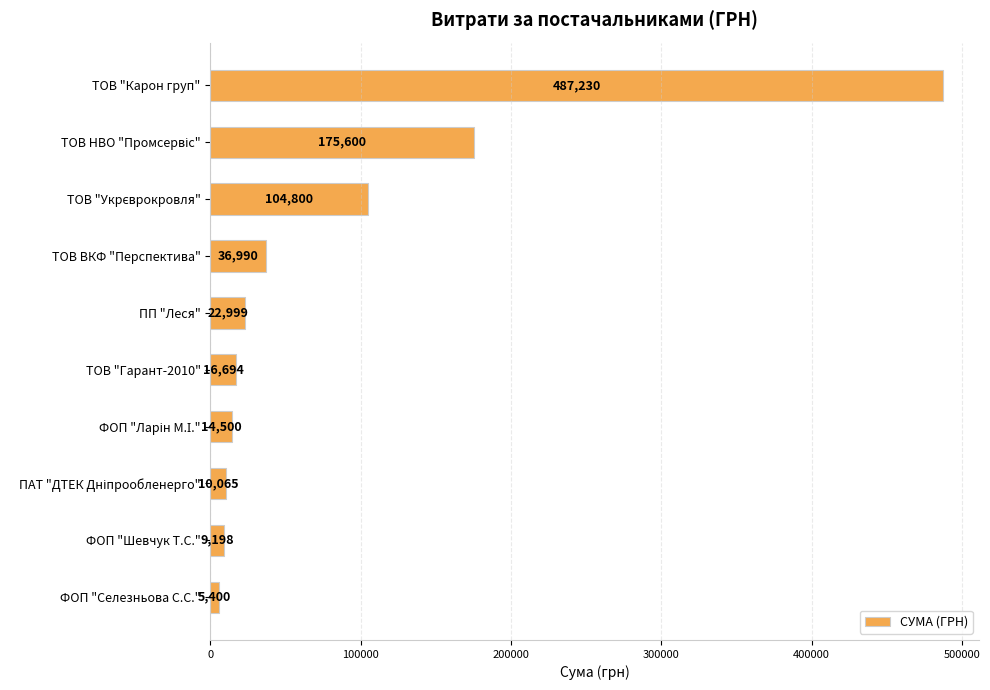

The value at ТОВ "Карон груп" is 487229.5. True or false?

True